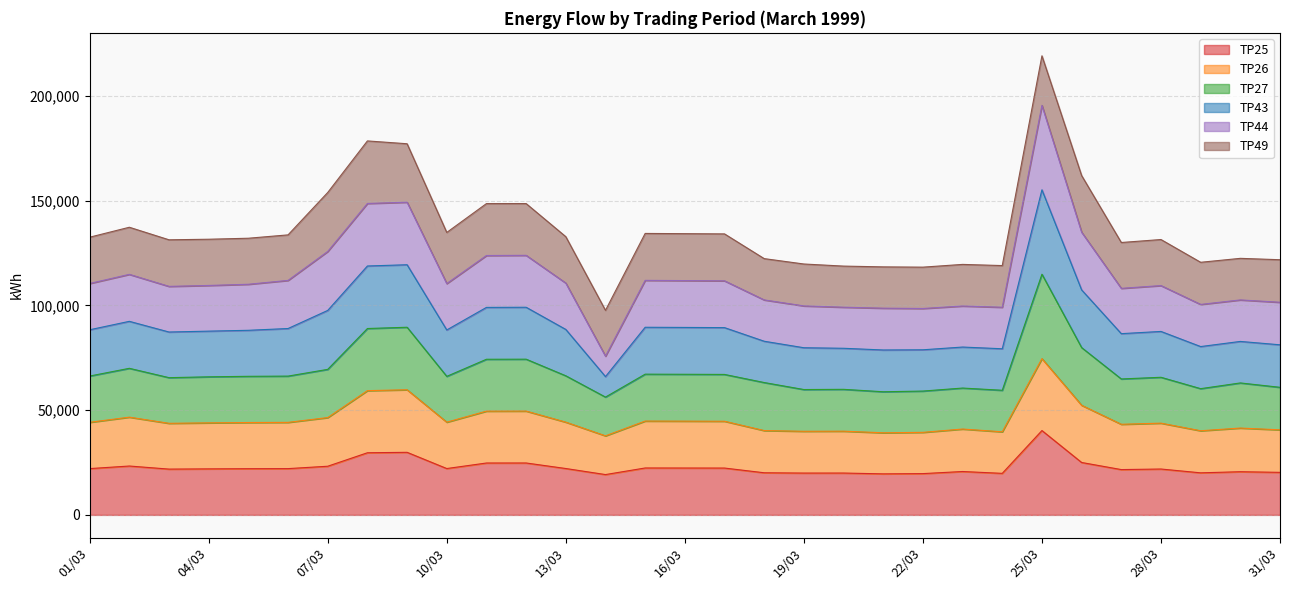

What is the total value across all series at 25/03?

219090